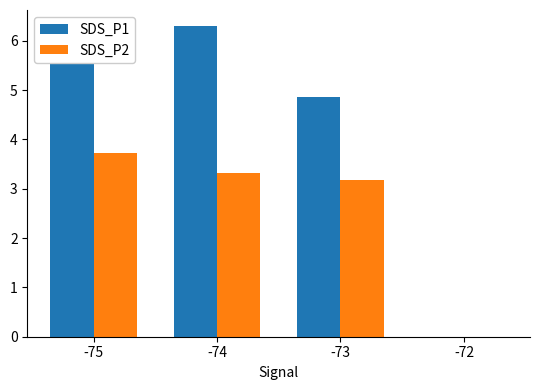

The SDS_P1 series shows -3.0 at -72. True or false?

False